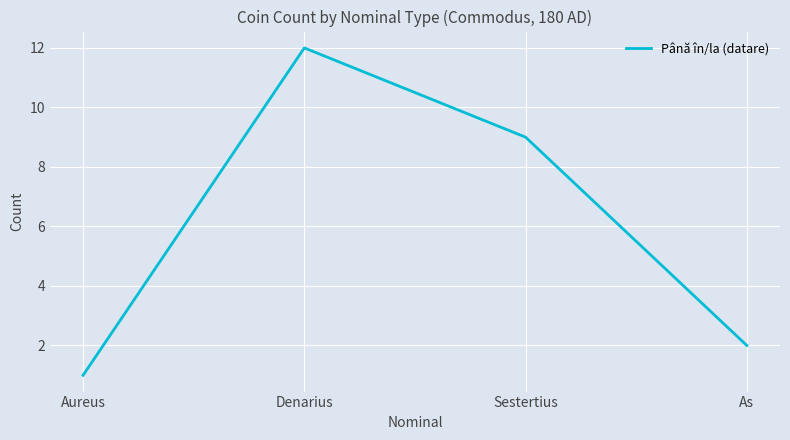

List the labels in order of value, largest first.

Denarius, Sestertius, As, Aureus